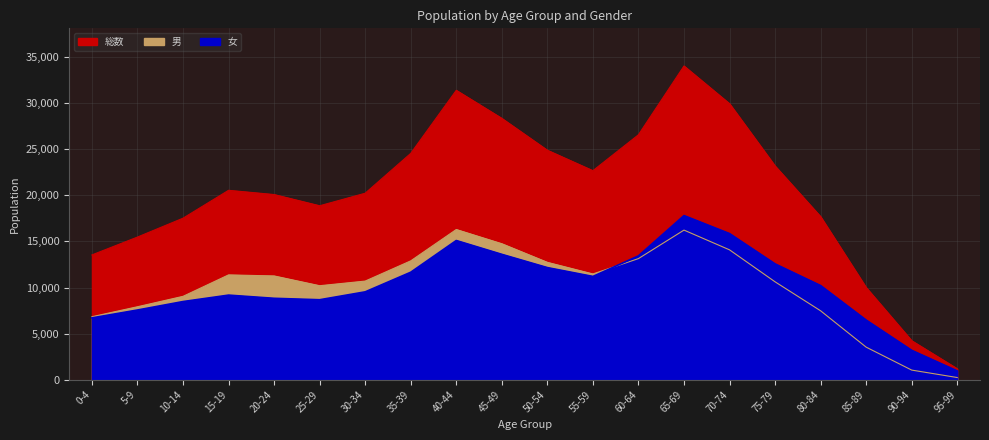

The value of 総数 at 85-89 is 13466. True or false?

False